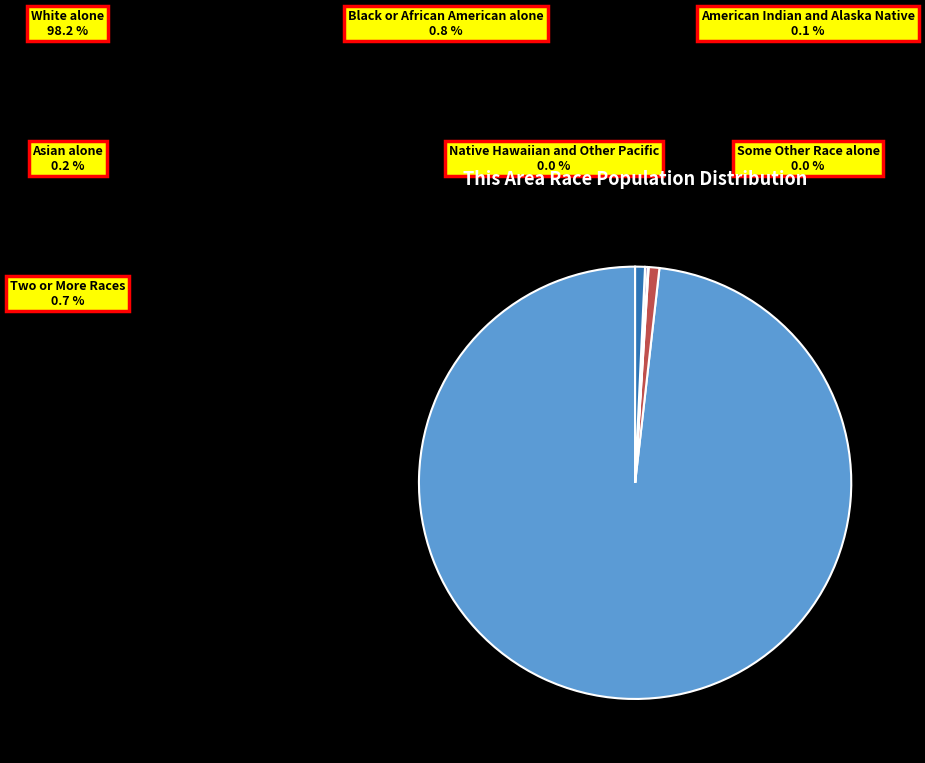

What percentage is the Black or African American alone slice, to the nearest percent?

1%